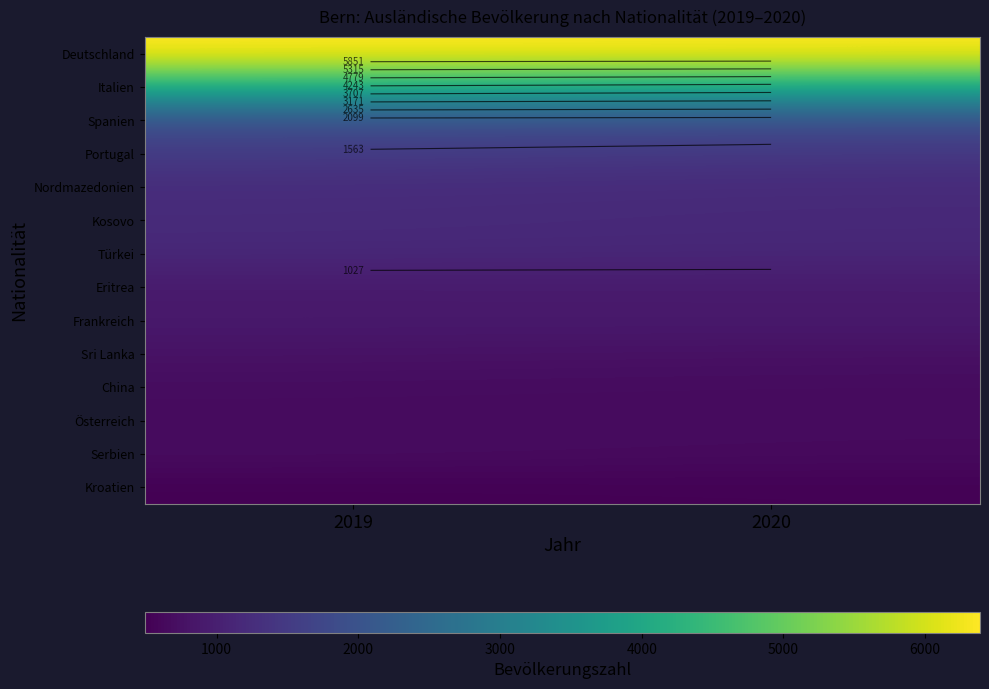

True or false: Türkei has a value of 415 at 2020.

False